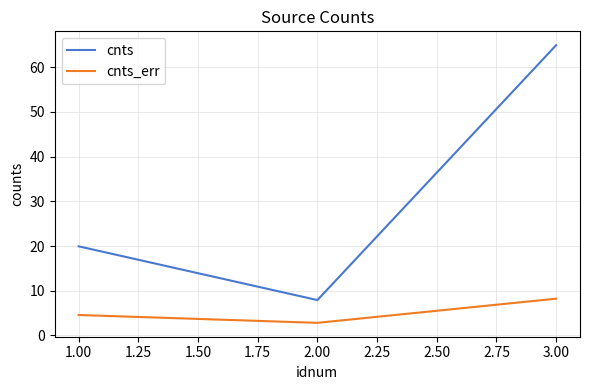

Where does the cnts series first go above 19?

1.00